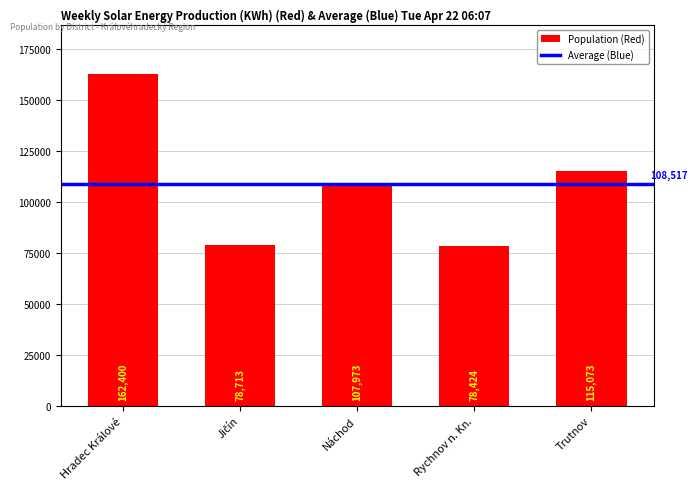

True or false: the data shows 193811 at Trutnov.

False